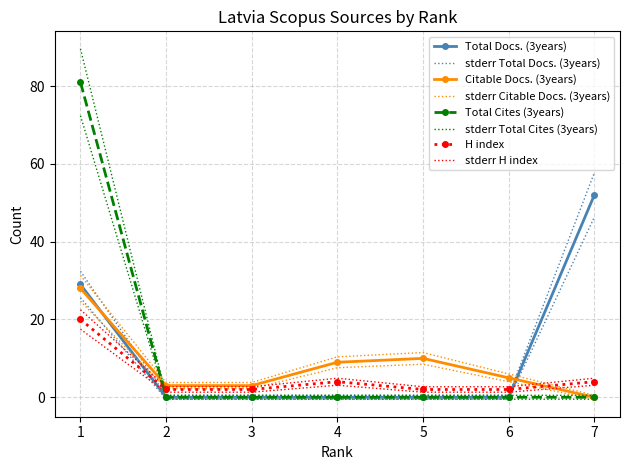

Which series changed the most between 1 and 6?

Total Cites (3years)